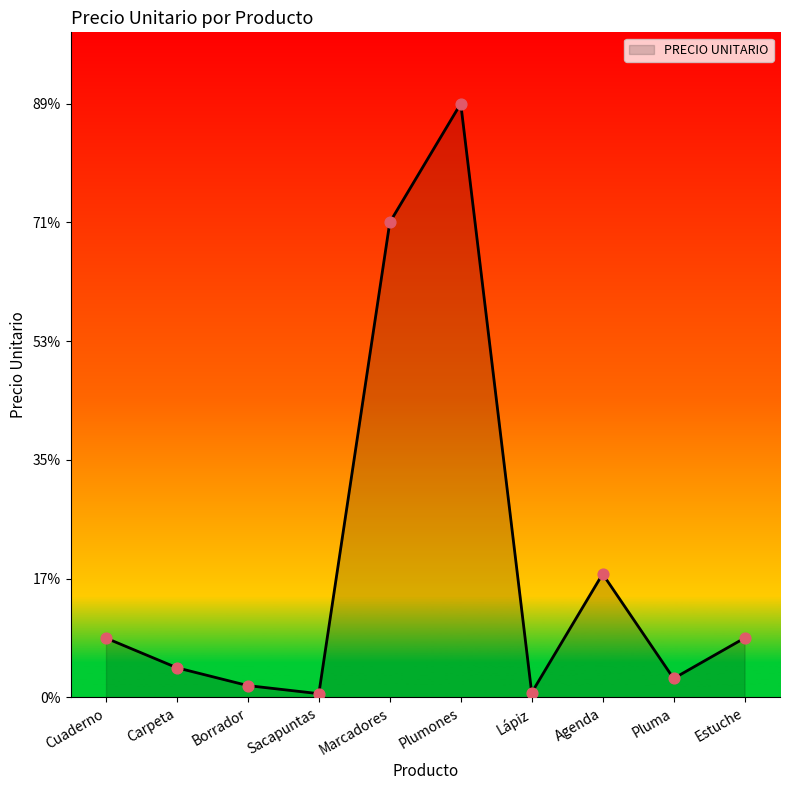

What is the ratio of the value at Pluma to the value at Estuche?

0.3